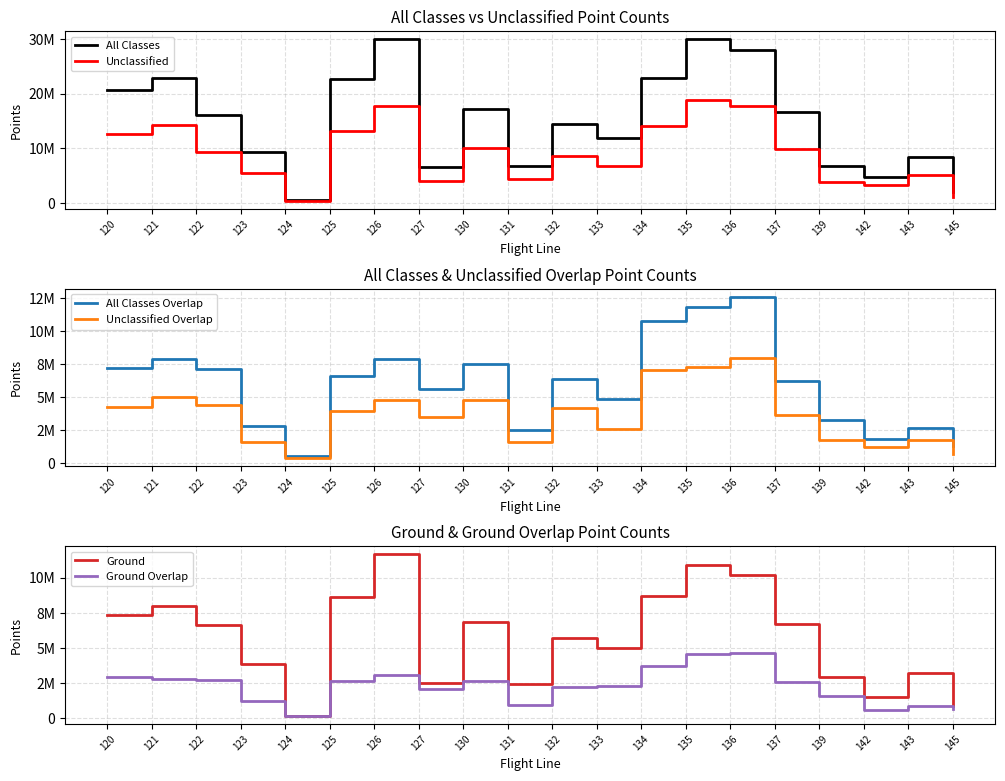

Reading left to right, transcribe all the data shown in this chart.

All Classes: 20615093	22939304	16025184	9372699	533225	22691702	29987074	6503630	17253374	6754508	14329373	11819693	22805308	29932647	28057549	16643008	6738213	4698298	8298140	1952329
Unclassified: 12600456	14151543	9333841	5441953	382127	13199910	17651748	4029599	10096263	4294453	8546442	6784048	14032752	18892143	17708721	9913423	3805009	3172382	5089455	1106462
All Classes Overlap: 7219771	7933140	7175095	2858834	533225	6642386	7927851	5606915	7532363	2512079	6385448	4835501	10747040	11848555	12619604	6199287	3294872	1814321	2666864	1330498
Unclassified Overlap: 4285986	5043352	4423534	1619661	382127	3955968	4825460	3505822	4815070	1602692	4190380	2567060	7047605	7309311	8010623	3635605	1748838	1208897	1799787	704821
Ground: 7322250	8000914	6623023	3861210	151098	8640734	11655525	2471934	6860840	2445542	5718507	4956340	8678693	10902284	10171877	6669790	2927686	1525242	3206926	845093
Ground Overlap: 2899648	2806287	2737152	1235880	151098	2658923	3078848	2099670	2653218	908180	2192255	2267013	3696616	4533902	4600947	2559123	1546034	605424	867077	625677